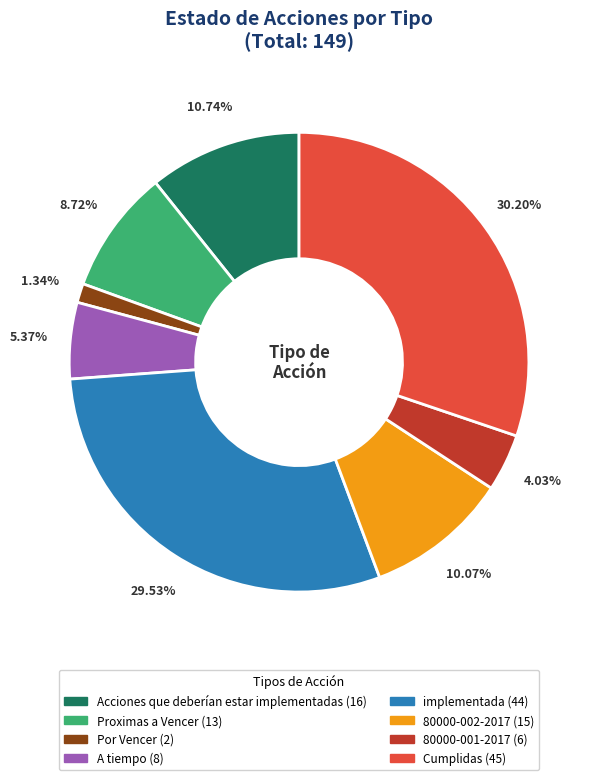

The Acciones que deberían estar implementadas slice represents 4% of the pie. True or false?

False